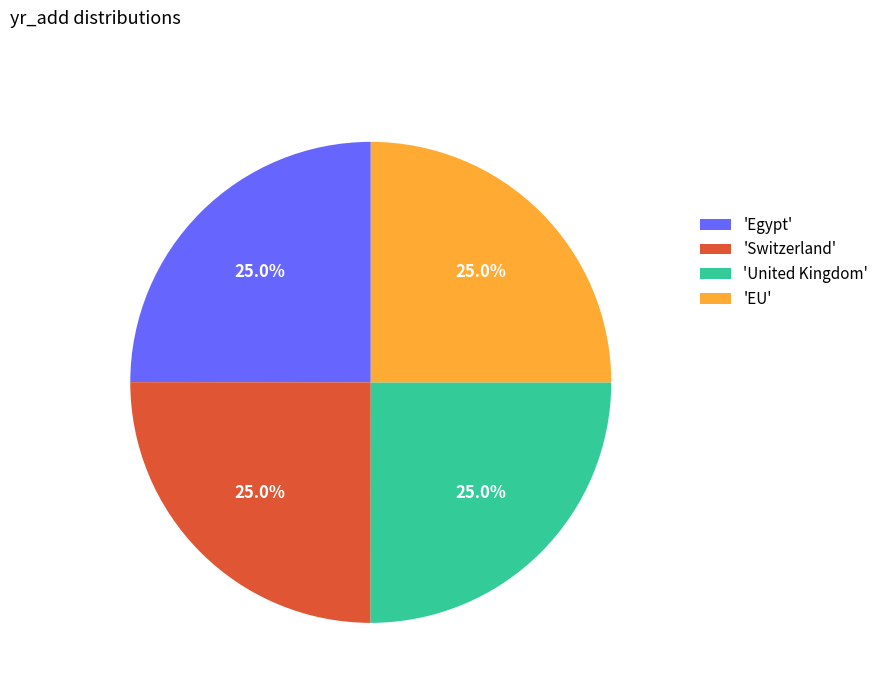

What percentage do 'Egypt' and 'Switzerland' together represent?

50.0%